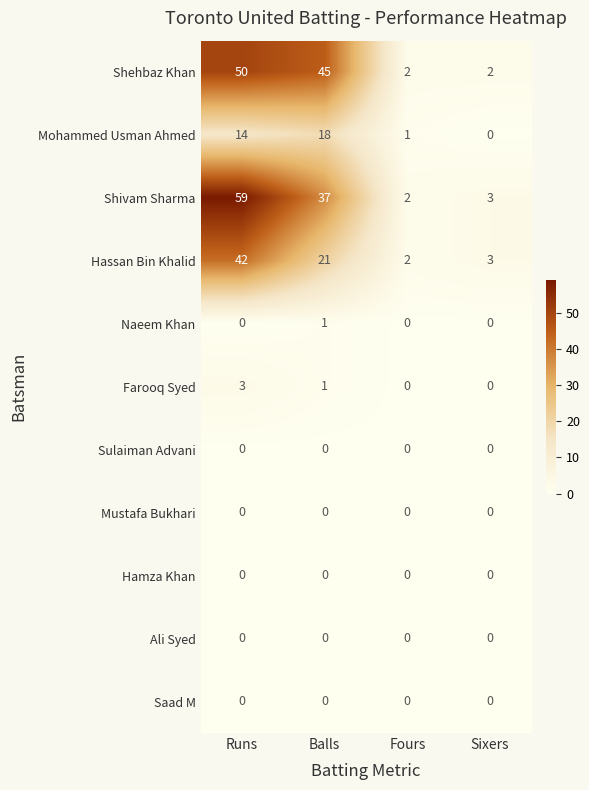

The value of Hassan Bin Khalid at Balls is 21. True or false?

True